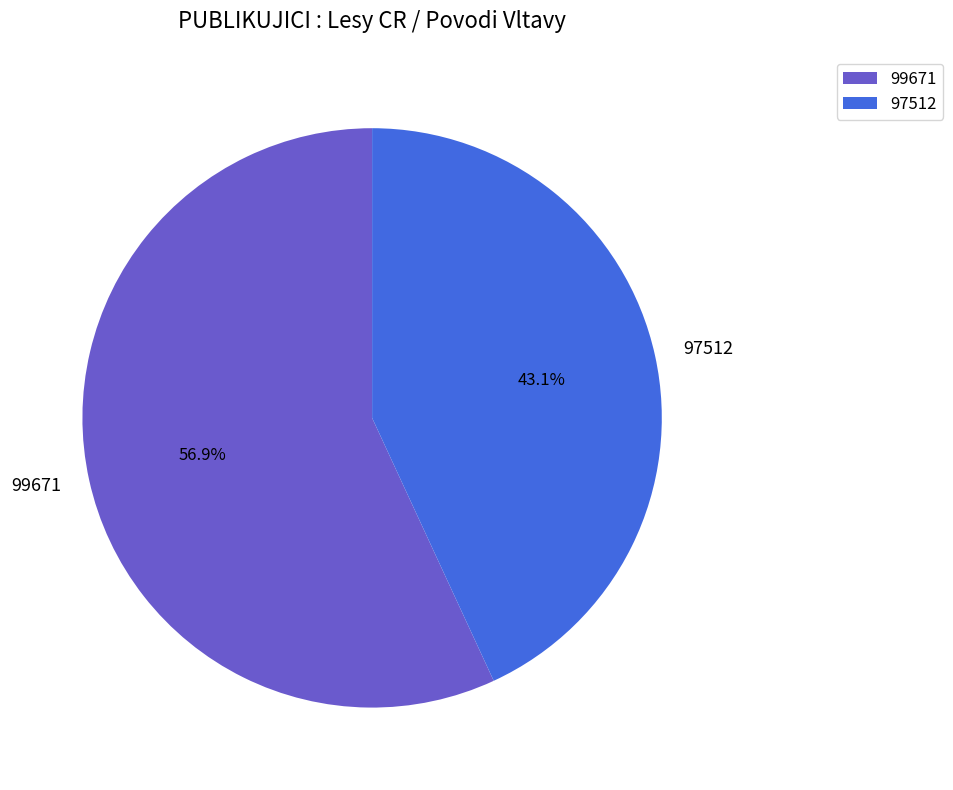

Which slice is the smallest?

97512